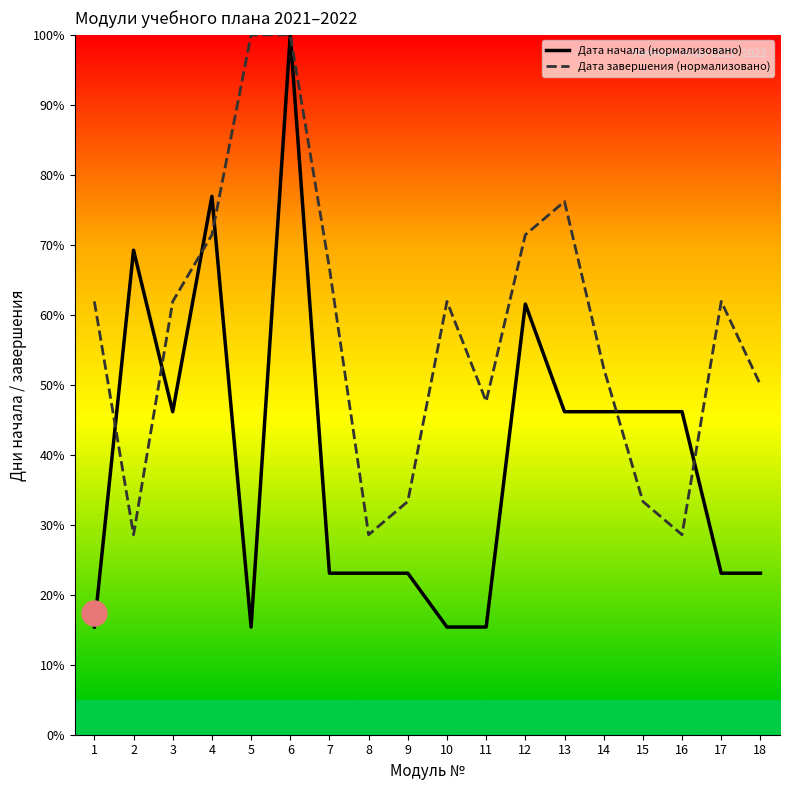

What are all the series names shown in the legend?

Дата начала (нормализовано), Дата завершения (нормализовано)